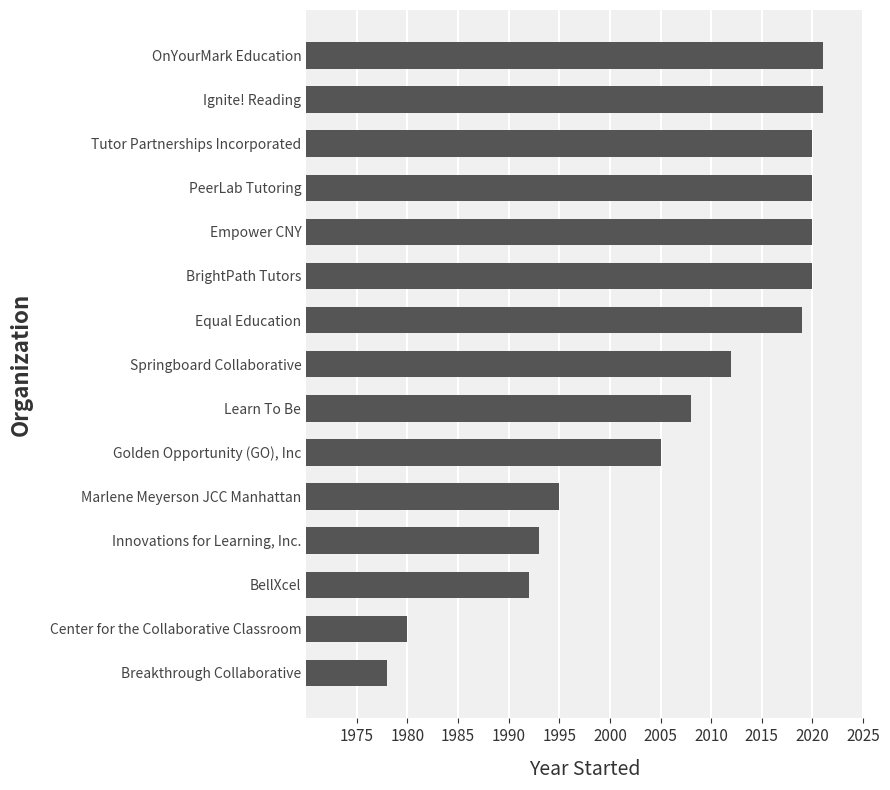

What is the sum of all values?

30104